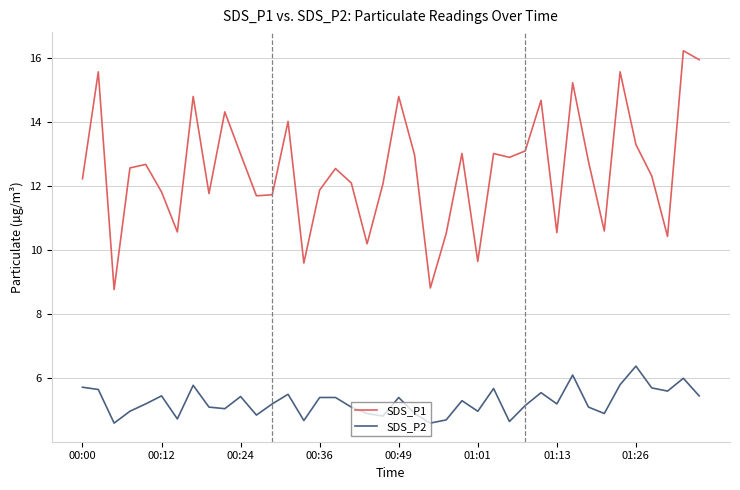

Count the number of categories in the chart.

40